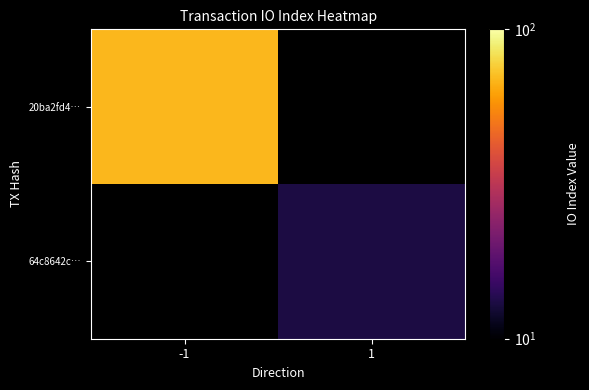

Which series has the largest range (max minus min)?

20ba2fd4…